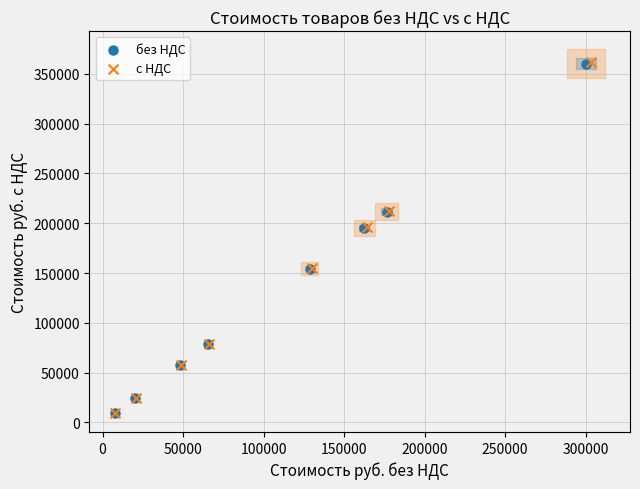

Which series has the largest Y range (max minus min)?

с НДС